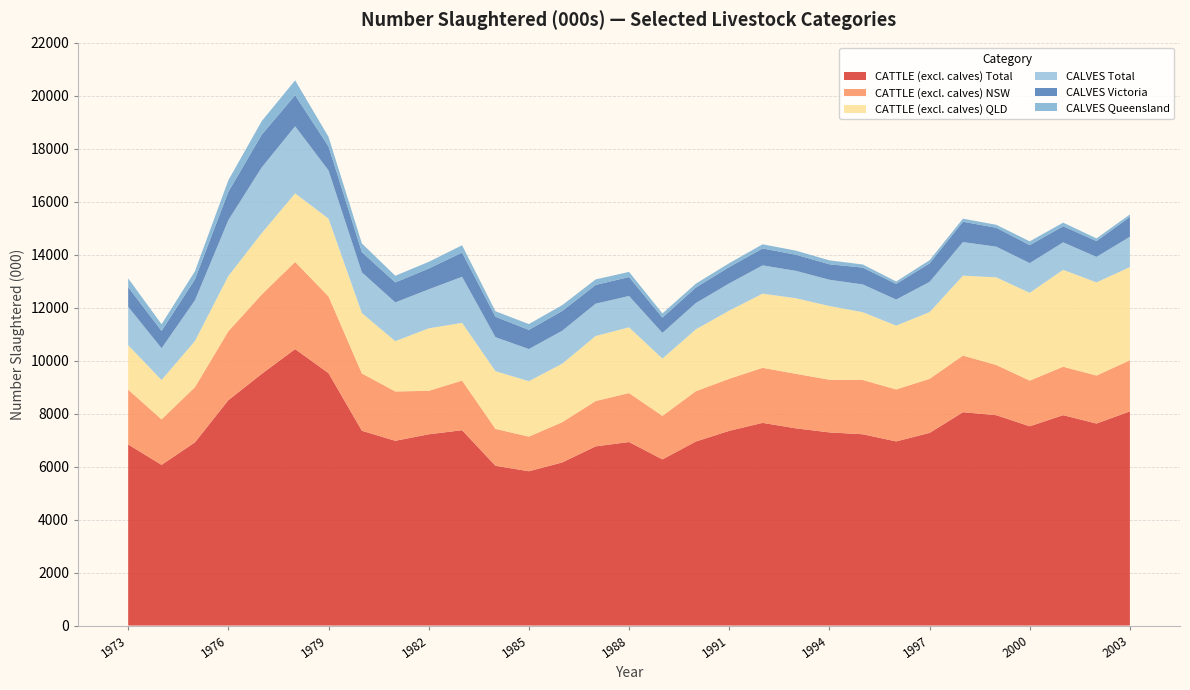

Reading left to right, list all the values displayed in this chart.

CATTLE (excl. calves) Total: 1973=6833.8	1974=6065.0	1975=6915.4	1976=8506.5	1977=9498.6	1978=10434.5	1979=9526.6	1980=7351.4	1981=6973.0	1982=7218.4	1983=7372.7	1984=6030.3	1985=5823.5	1986=6156.7	1987=6763.4	1988=6927.0	1989=6271.2	1990=6945.5	1991=7348.8	1992=7649.9	1993=7442.6	1994=7290.1	1995=7220.0	1996=6949.7	1997=7270.5	1998=8051.7	1999=7939.1	2000=7520.0	2001=7940.7	2002=7624.1	2003=8082.7
CATTLE (excl. calves) NSW: 1973=2071.2	1974=1716.0	1975=2084.1	1976=2599.8	1977=2995.8	1978=3288.4	1979=2897.6	1980=2163.1	1981=1863.5	1982=1640.5	1983=1873.6	1984=1391.4	1985=1308.1	1986=1519.3	1987=1710.8	1988=1847.3	1989=1642.4	1990=1899.4	1991=1965.0	1992=2077.4	1993=2058.1	1994=1987.9	1995=2049.0	1996=1963.1	1997=2040.2	1998=2138.6	1999=1894.5	2000=1724.8	2001=1827.9	2002=1812.6	2003=1930.5
CATTLE (excl. calves) QLD: 1973=1675.6	1974=1487.4	1975=1739.9	1976=2084.7	1977=2316.8	1978=2587.7	1979=2934.2	1980=2277.5	1981=1896.7	1982=2358.0	1983=2177.2	1984=2177.7	1985=2092.2	1986=2206.5	1987=2454.5	1988=2480.6	1989=2162.1	1990=2334.1	1991=2572.0	1992=2799.5	1993=2851.5	1994=2781.8	1995=2557.8	1996=2406.9	1997=2517.9	1998=3014.6	1999=3307.0	2000=3312.5	2001=3656.6	2002=3514.1	2003=3515.2
CALVES Total: 1973=1452.2	1974=1198.0	1975=1537.3	1976=2108.5	1977=2481.6	1978=2533.3	1979=1819.8	1980=1537.2	1981=1463.7	1982=1471.8	1983=1739.7	1984=1284.6	1985=1212.0	1986=1245.0	1987=1219.7	1988=1182.7	1989=970.8	1990=993.2	1991=1027.8	1992=1066.4	1993=1034.1	1994=991.6	1995=1047.7	1996=984.6	1997=1141.2	1998=1268.7	1999=1157.4	2000=1122.1	2001=1037.5	2002=963.3	2003=1145.8
CALVES Victoria: 1973=743.7	1974=652.9	1975=790.5	1976=1070.1	1977=1233.6	1978=1172.2	1979=905.1	1980=763.0	1981=752.9	1982=785.1	1983=913.1	1984=770.8	1985=723.5	1986=745.7	1987=706.6	1988=716.8	1989=575.5	1990=585.1	1991=615.5	1992=639.3	1993=608.5	1994=583.4	1995=635.6	1996=589.8	1997=697.3	1998=767.2	1999=714.4	2000=678.5	2001=608.9	2002=597.0	2003=749.3
CALVES Queensland: 1973=328.7	1974=252.7	1975=306.4	1976=436.7	1977=512.7	1978=560.3	1979=361.7	1980=328.0	1981=251.7	1982=252.3	1983=276.6	1984=206.6	1985=219.0	1986=221.6	1987=208.6	1988=192.8	1989=157.7	1990=144.8	1991=147.0	1992=156.8	1993=153.8	1994=148.7	1995=117.1	1996=91.2	1997=120.9	1998=114.9	1999=112.3	2000=141.7	2001=135.1	2002=99.7	2003=92.1